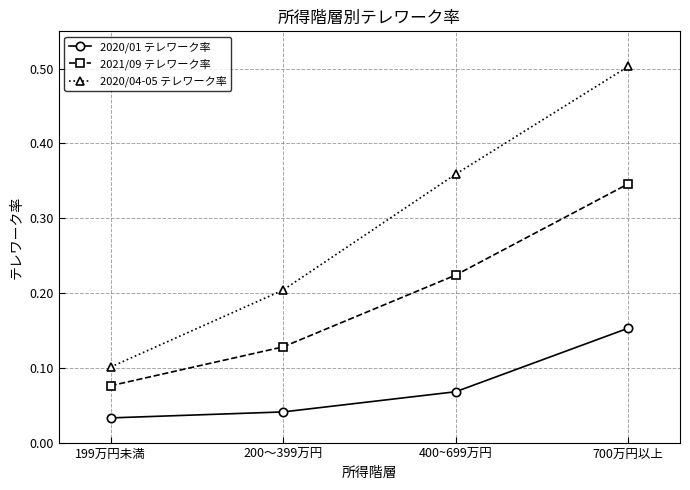

Count the 2021/09 テレワーク率 values in the range 0 to 1.

4